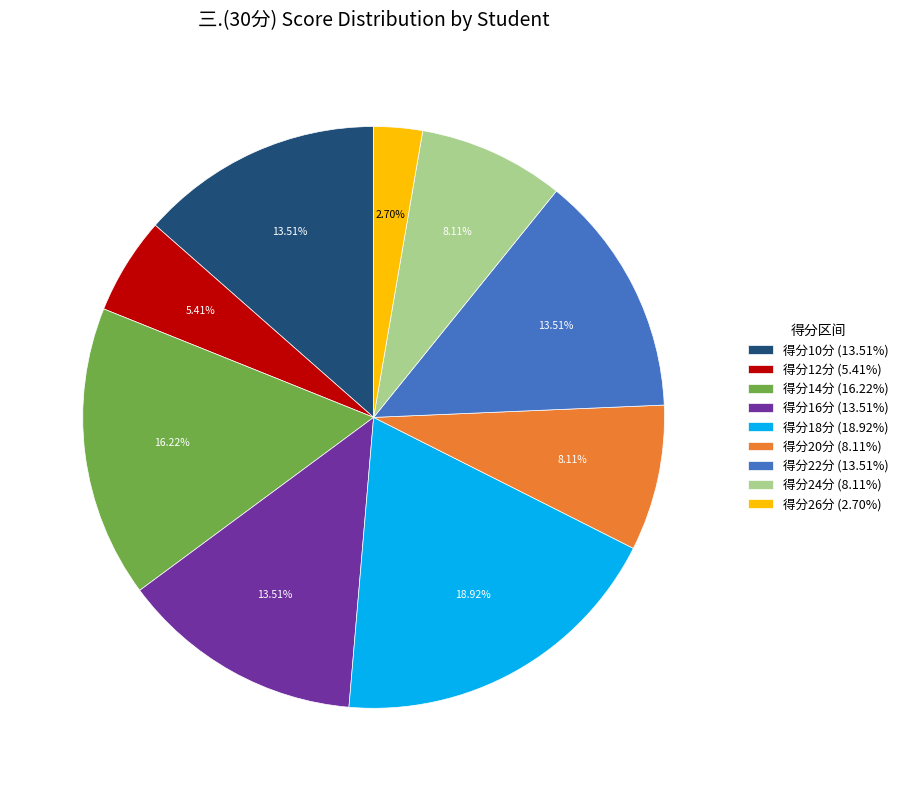

Which slice is the largest?

得分18分 (18.92%)